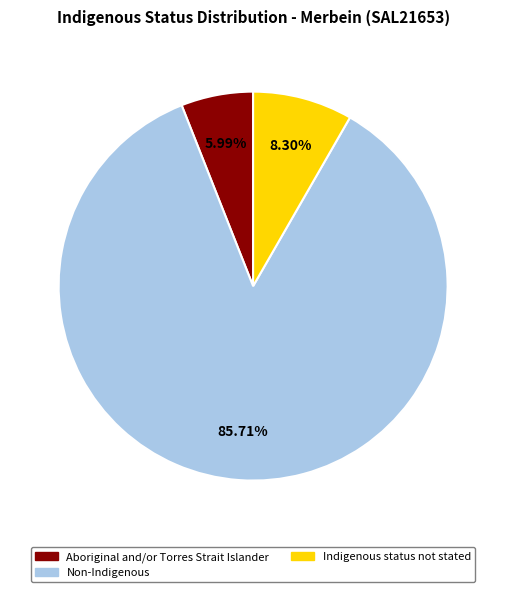

Does Non-Indigenous represent more than half of the total?

Yes